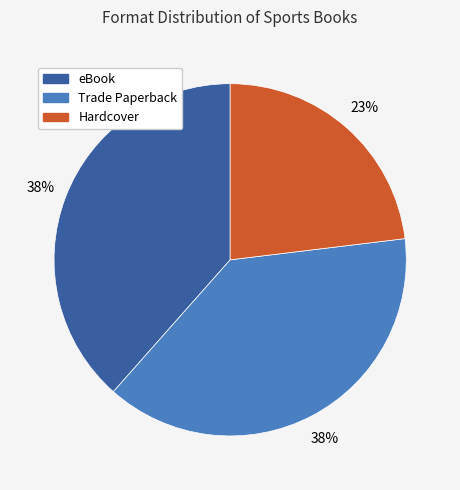

How many segments does this pie chart have?

3